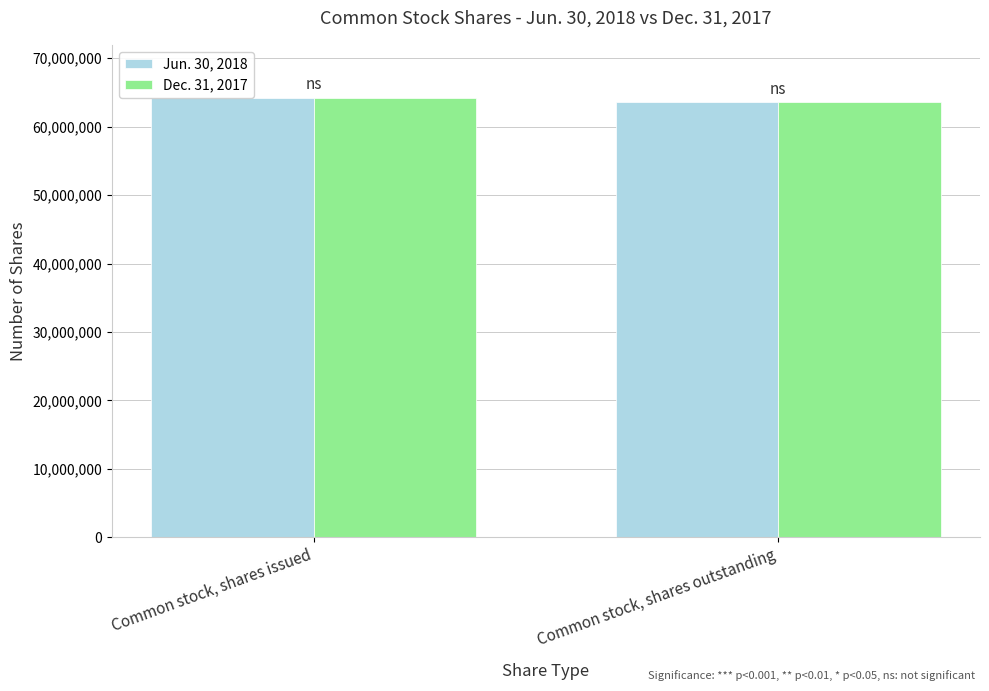

How many series are shown in this chart?

2